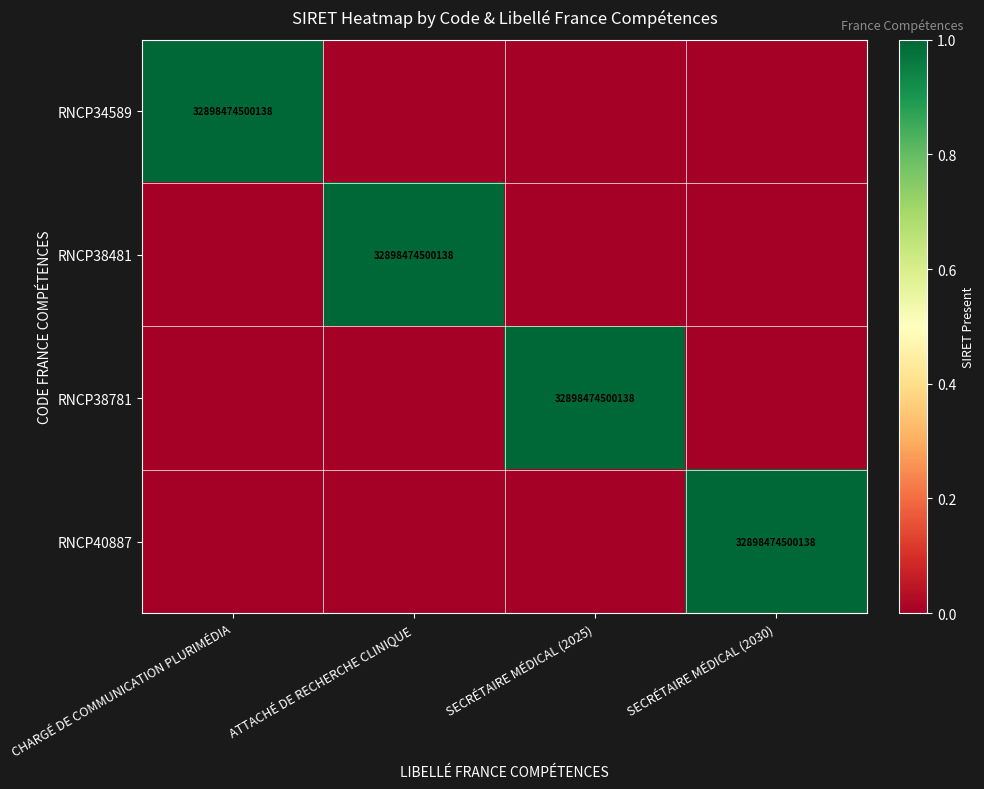

What is the total value across all series at CHARGÉ DE COMMUNICATION PLURIMÉDIA?

1